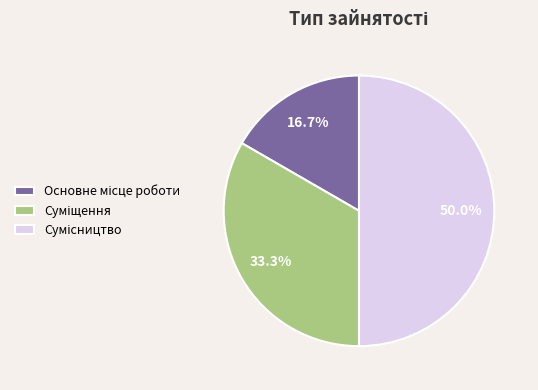

To the nearest percent, what is the average slice percentage?

33%